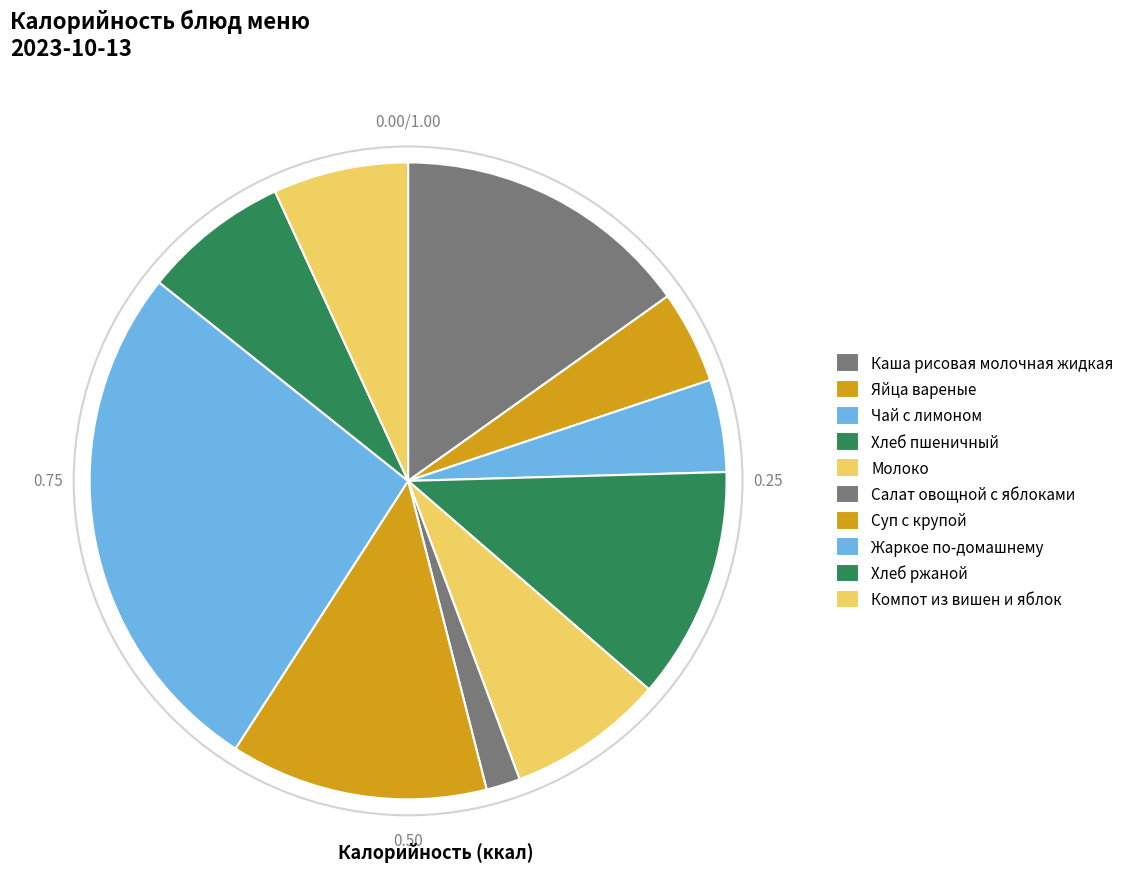

To the nearest percent, what portion does Хлеб пшеничный represent?

12%